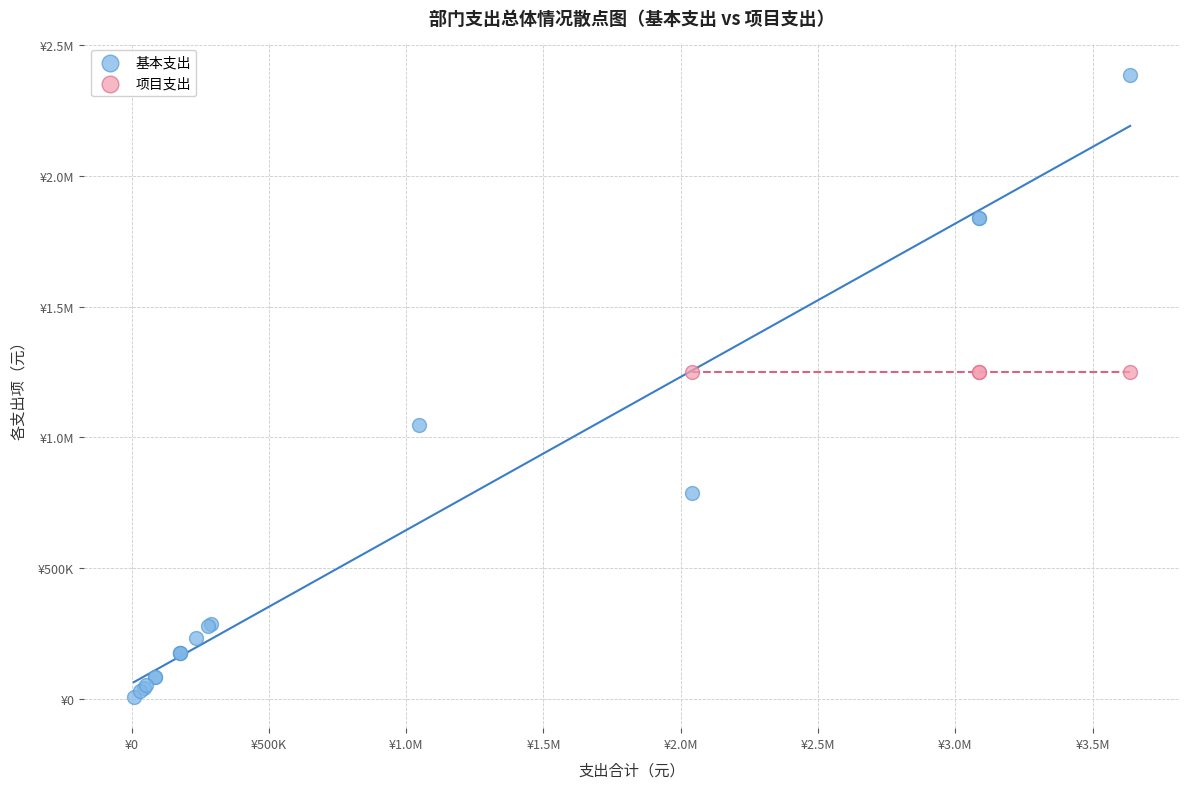

What are all the series names shown in the legend?

基本支出, 项目支出